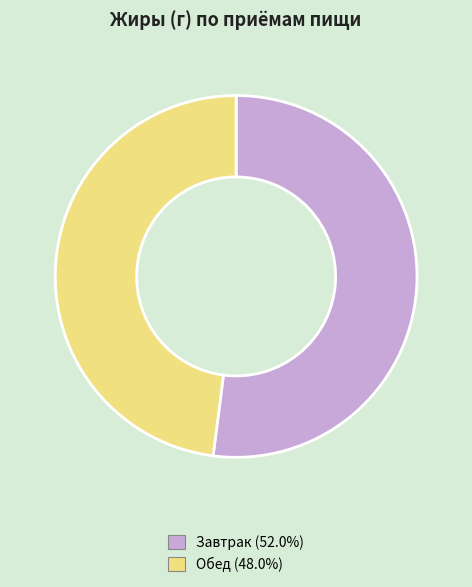

Which slice is the largest?

Завтрак